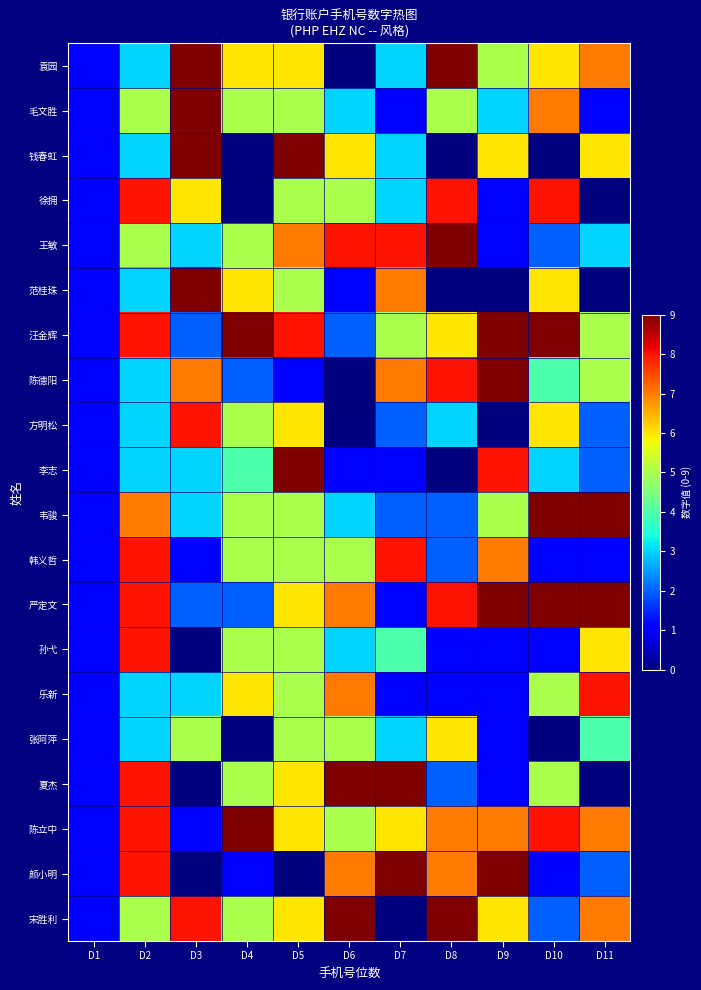

Reading left to right, transcribe all the data shown in this chart.

袁园: D1=1	D2=3	D3=9	D4=6	D5=6	D6=0	D7=3	D8=9	D9=5	D10=6	D11=7
毛文胜: D1=1	D2=5	D3=9	D4=5	D5=5	D6=3	D7=1	D8=5	D9=3	D10=7	D11=1
钱春虹: D1=1	D2=3	D3=9	D4=0	D5=9	D6=6	D7=3	D8=0	D9=6	D10=0	D11=6
徐拥: D1=1	D2=8	D3=6	D4=0	D5=5	D6=5	D7=3	D8=8	D9=1	D10=8	D11=0
王敏: D1=1	D2=5	D3=3	D4=5	D5=7	D6=8	D7=8	D8=9	D9=1	D10=2	D11=3
范桂珠: D1=1	D2=3	D3=9	D4=6	D5=5	D6=1	D7=7	D8=0	D9=0	D10=6	D11=0
汪金辉: D1=1	D2=8	D3=2	D4=9	D5=8	D6=2	D7=5	D8=6	D9=9	D10=9	D11=5
陈德阳: D1=1	D2=3	D3=7	D4=2	D5=1	D6=0	D7=7	D8=8	D9=9	D10=4	D11=5
方明松: D1=1	D2=3	D3=8	D4=5	D5=6	D6=0	D7=2	D8=3	D9=0	D10=6	D11=2
李志: D1=1	D2=3	D3=3	D4=4	D5=9	D6=1	D7=1	D8=0	D9=8	D10=3	D11=2
韦骏: D1=1	D2=7	D3=3	D4=5	D5=5	D6=3	D7=2	D8=2	D9=5	D10=9	D11=9
韩义哲: D1=1	D2=8	D3=1	D4=5	D5=5	D6=5	D7=8	D8=2	D9=7	D10=1	D11=1
严定文: D1=1	D2=8	D3=2	D4=2	D5=6	D6=7	D7=1	D8=8	D9=9	D10=9	D11=9
孙弋: D1=1	D2=8	D3=0	D4=5	D5=5	D6=3	D7=4	D8=1	D9=1	D10=1	D11=6
乐新: D1=1	D2=3	D3=3	D4=6	D5=5	D6=7	D7=1	D8=1	D9=1	D10=5	D11=8
张阿萍: D1=1	D2=3	D3=5	D4=0	D5=5	D6=5	D7=3	D8=6	D9=1	D10=0	D11=4
夏杰: D1=1	D2=8	D3=0	D4=5	D5=6	D6=9	D7=9	D8=2	D9=1	D10=5	D11=0
陈立中: D1=1	D2=8	D3=1	D4=9	D5=6	D6=5	D7=6	D8=7	D9=7	D10=8	D11=7
颜小明: D1=1	D2=8	D3=0	D4=1	D5=0	D6=7	D7=9	D8=7	D9=9	D10=1	D11=2
宋胜利: D1=1	D2=5	D3=8	D4=5	D5=6	D6=9	D7=0	D8=9	D9=6	D10=2	D11=7